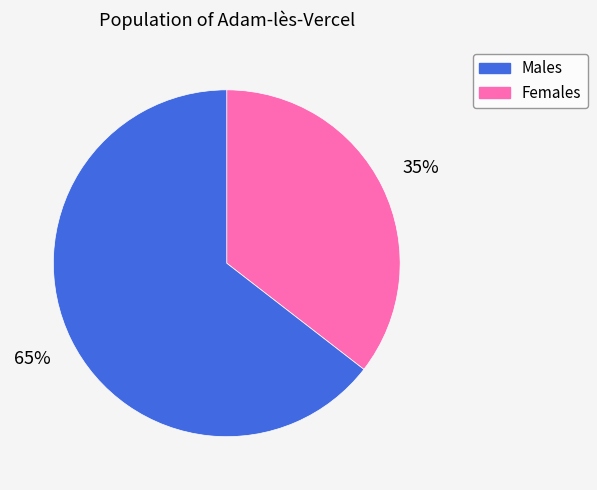

Is there a majority slice in this chart?

Yes